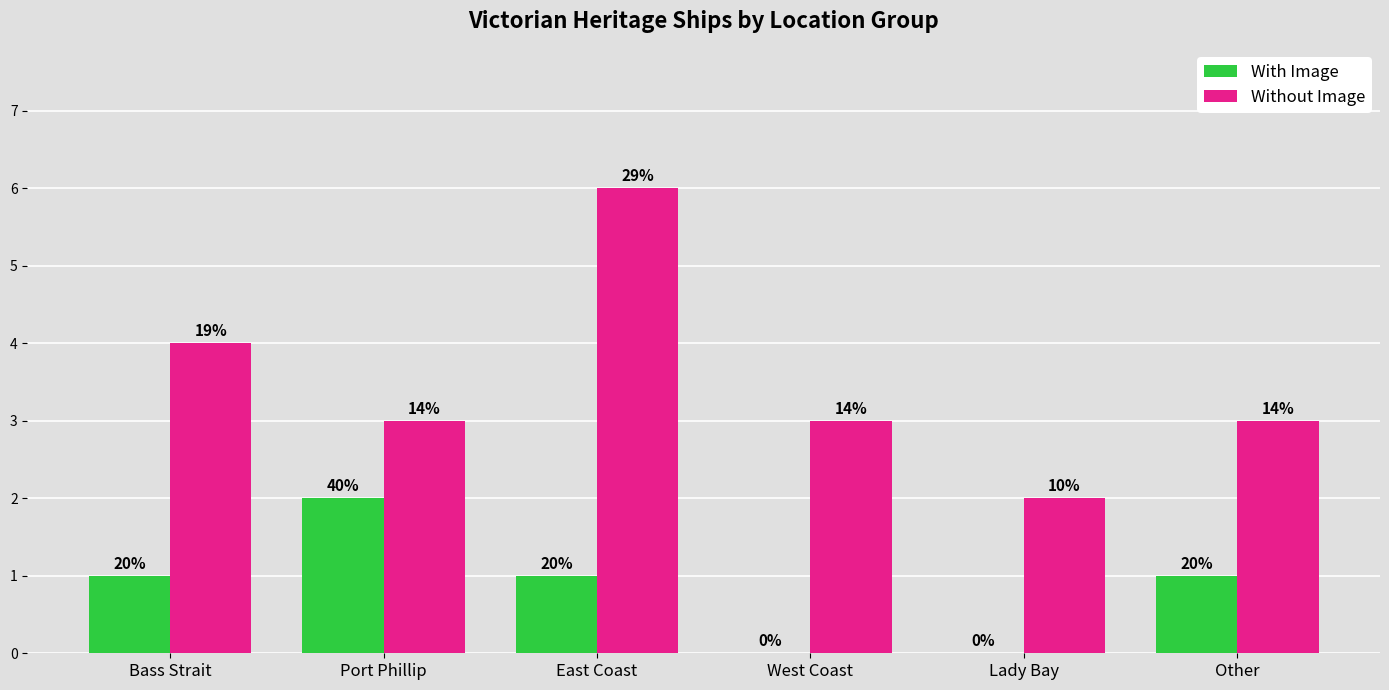

What are all the series names shown in the legend?

With Image, Without Image